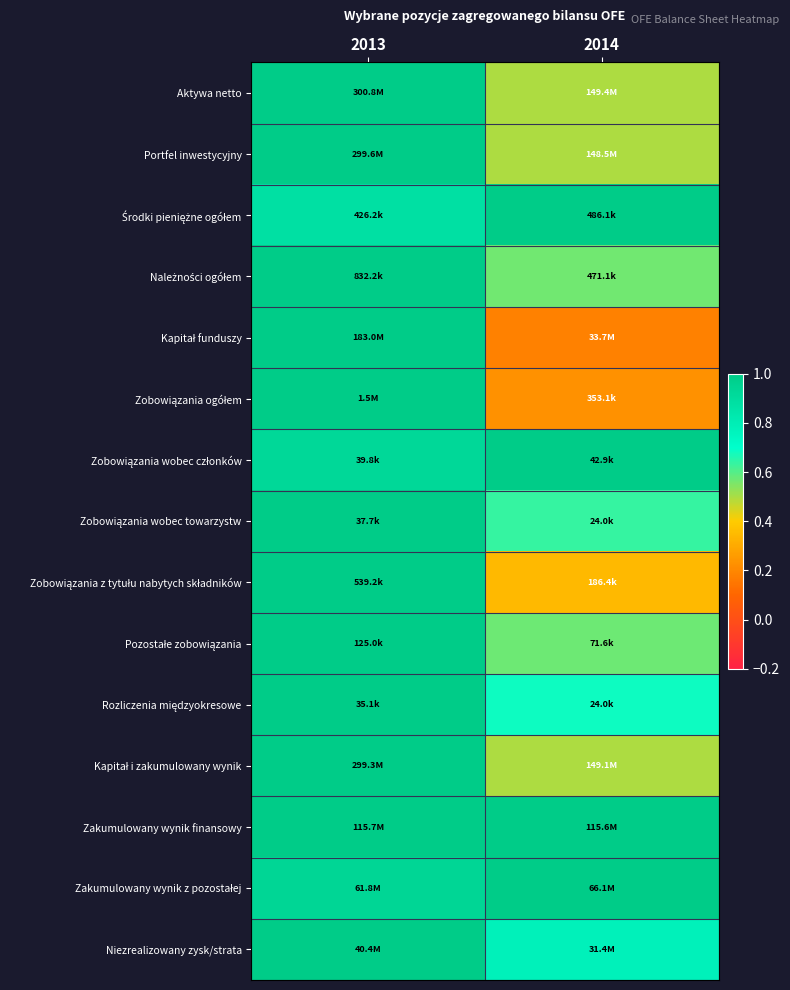

How many categories are shown in the chart?

2